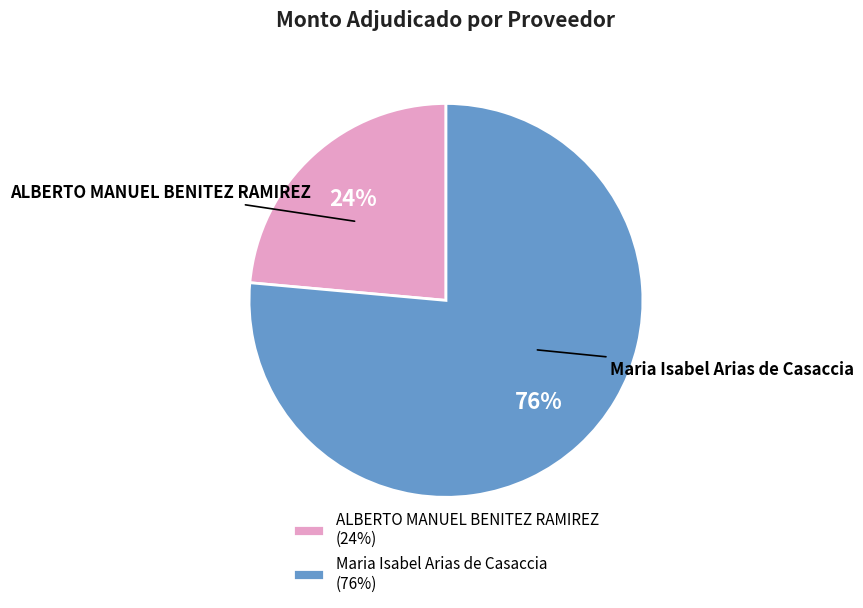

Between ALBERTO MANUEL BENITEZ RAMIREZ and Maria Isabel Arias de Casaccia, which is larger?

Maria Isabel Arias de Casaccia